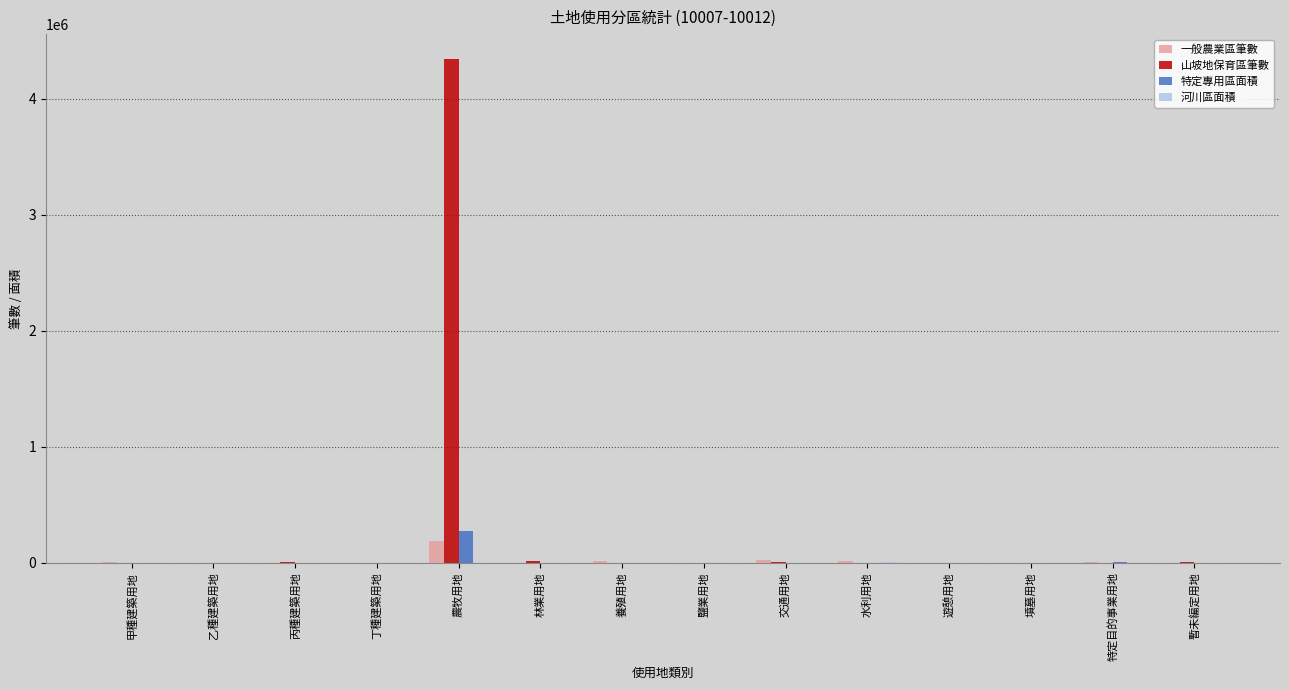

Between 農牧用地 and 特定目的事業用地, which series saw the biggest shift?

山坡地保育區筆數